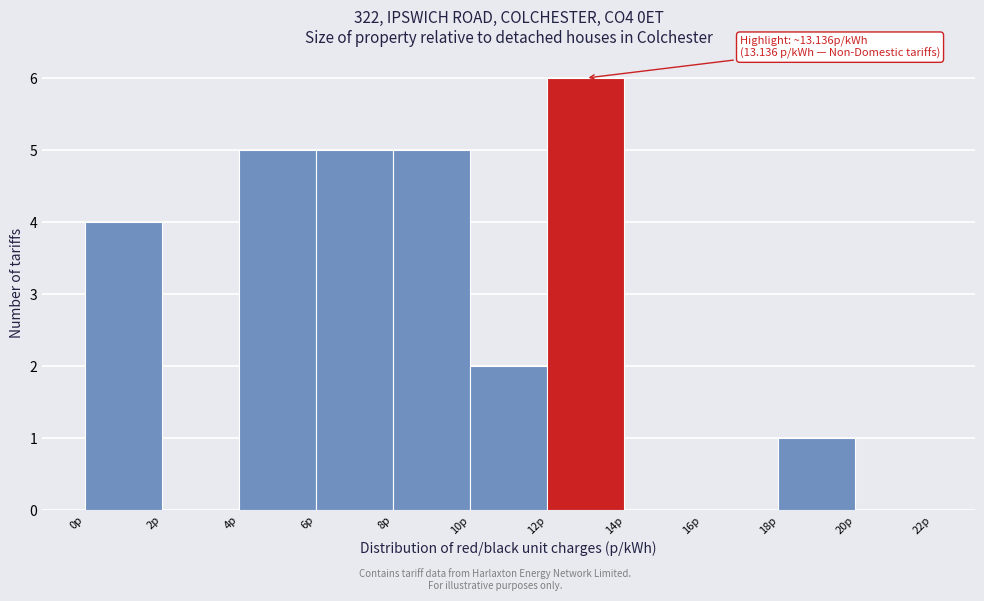

Over which range of the x-axis is the bar tallest?

12 to 14